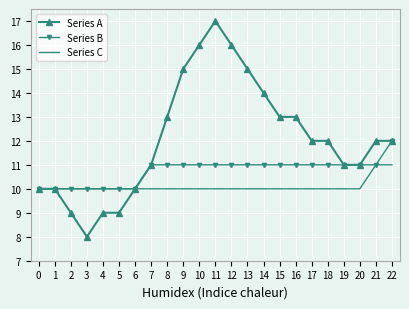

How many Series C values are between 10 and 11?

23